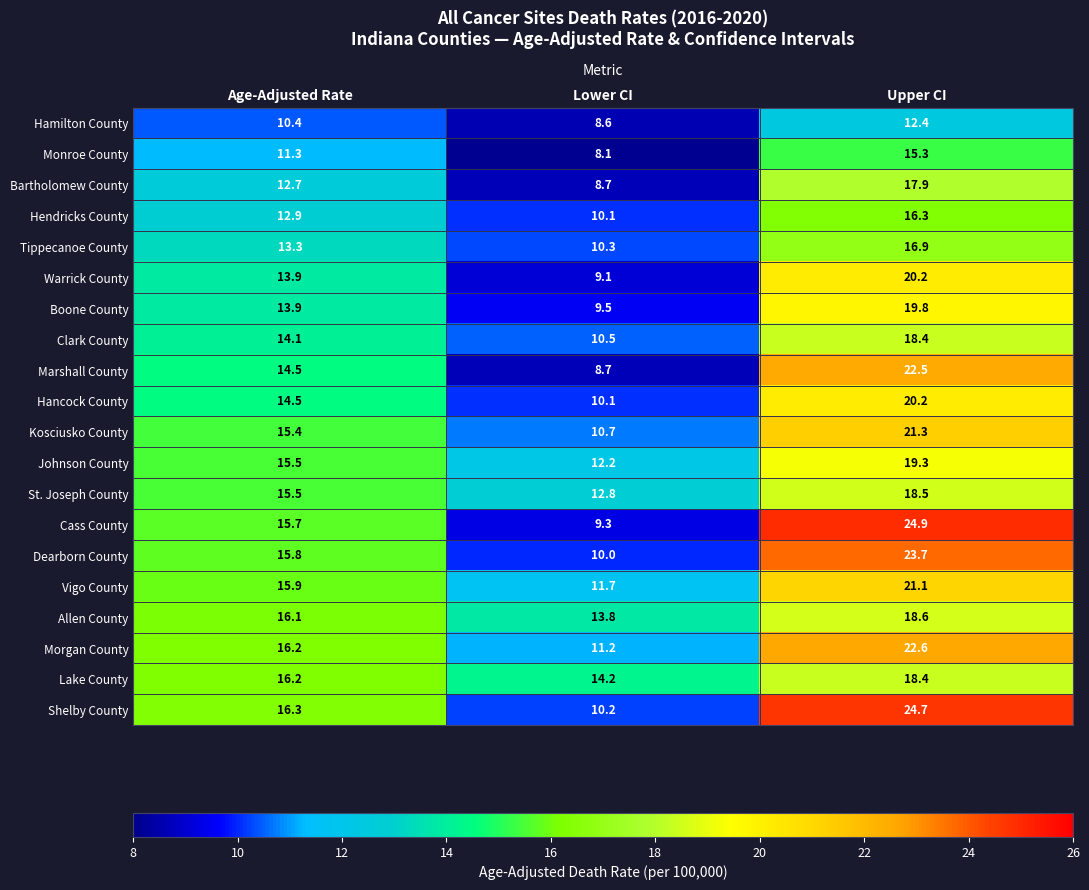

At how many categories does at least one series exceed 14?

3